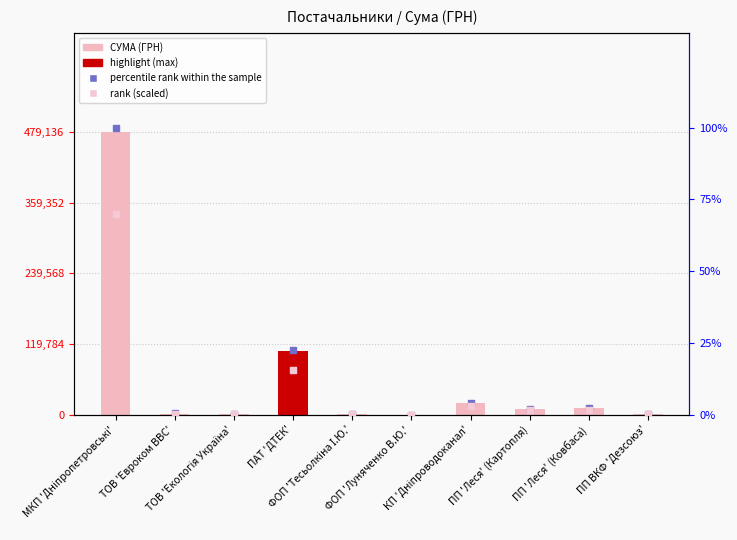

Is the value of percentile rank within the sample at ФОП 'Тесьолкіна І.Ю.' greater than the value of СУМА (ГРН) at МКП 'Дніпропетровські'?

No